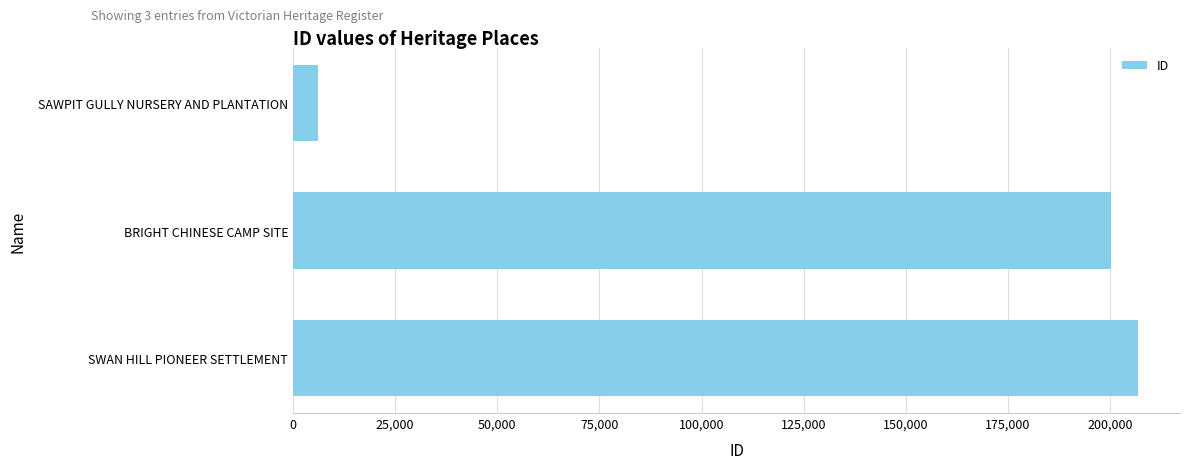

How many data points does each series have?

3